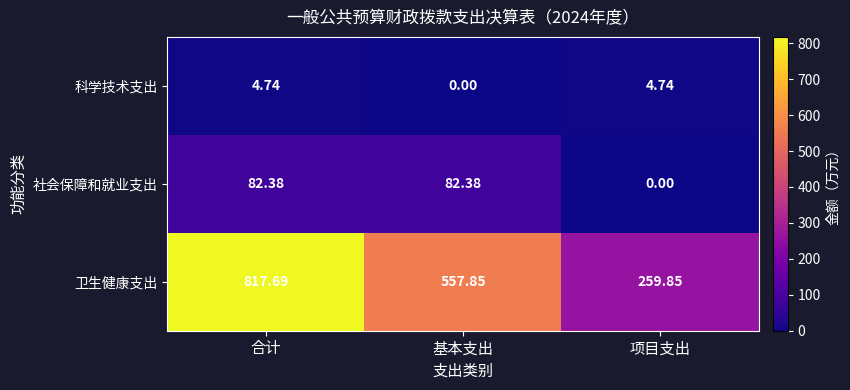

Between 基本支出 and 项目支出, which series saw the biggest shift?

卫生健康支出